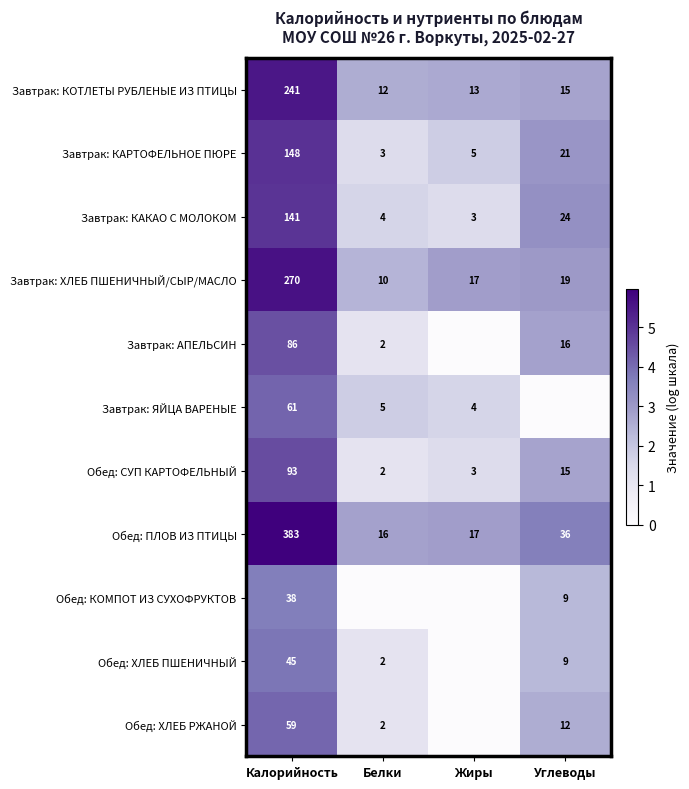

What is the sum of all Завтрак: КАКАО С МОЛОКОМ values?

172